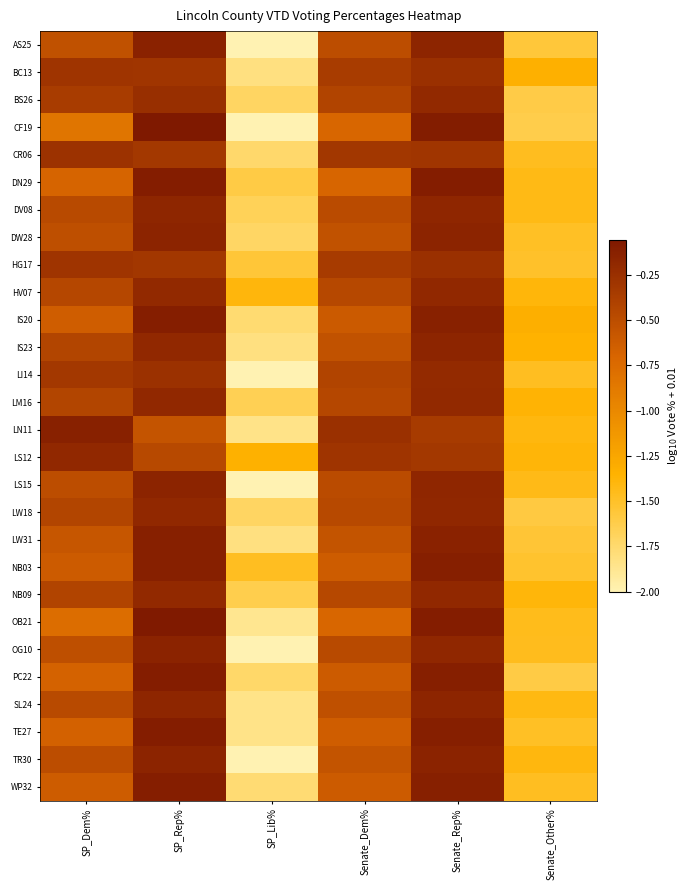

At how many categories does at least one series exceed -1?

4